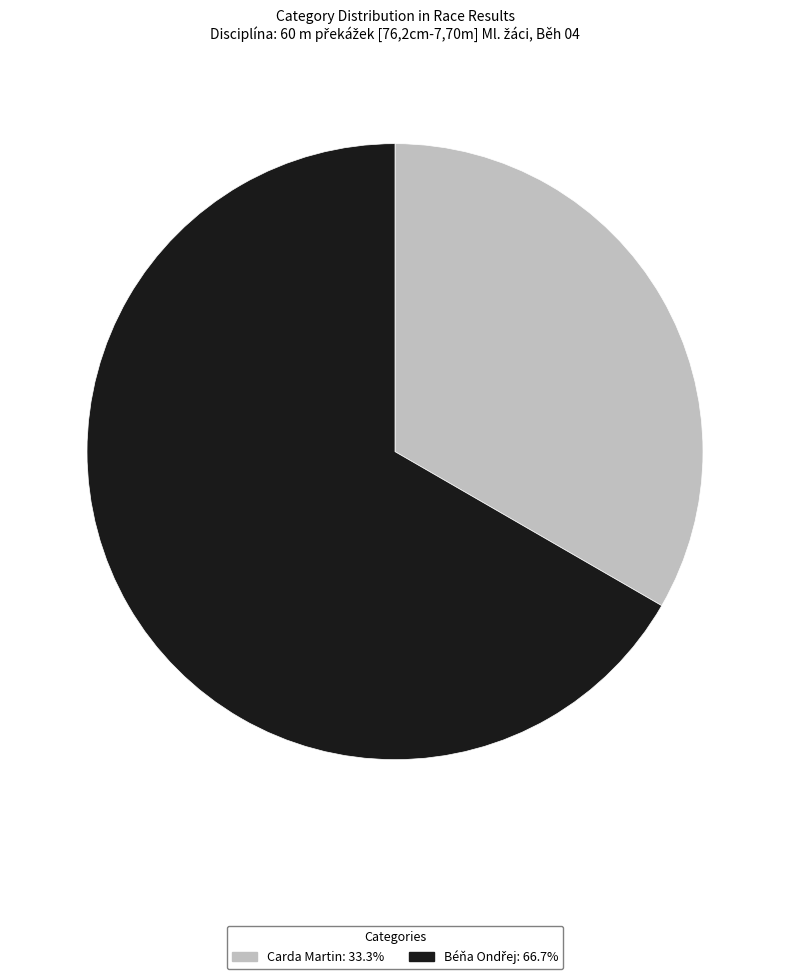

What is the smallest slice in the pie chart?

Carda Martin